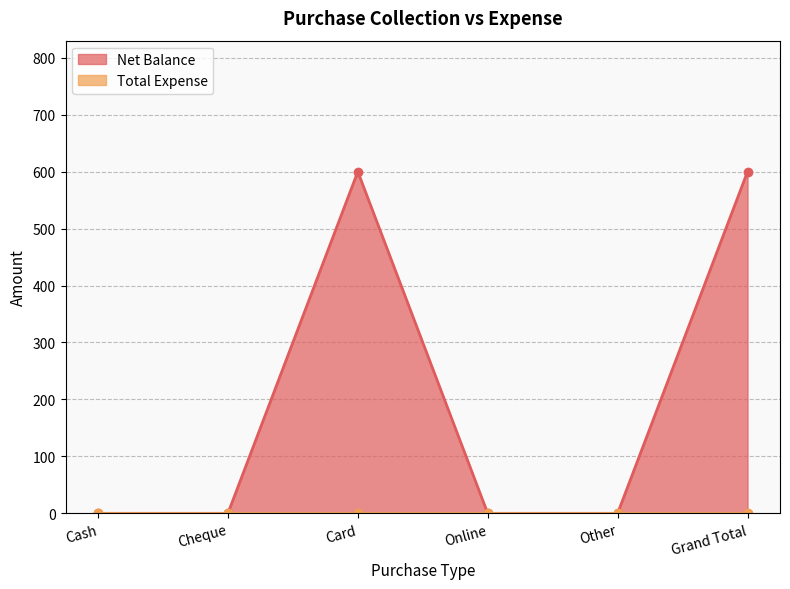

What is the sum of all values?

1200